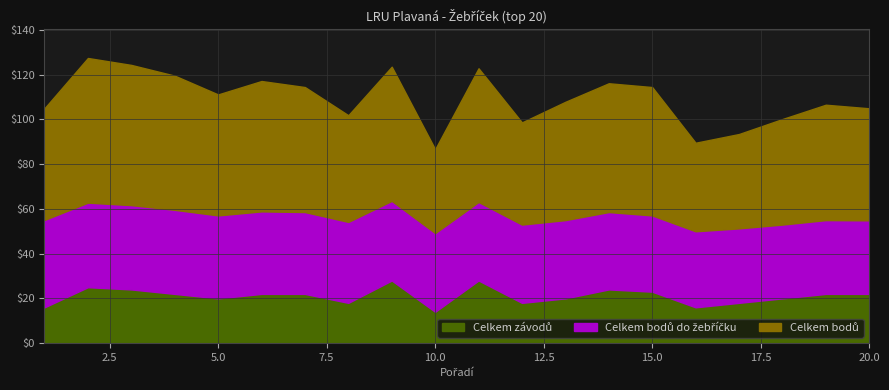

Does the chart have visible grid lines?

Yes